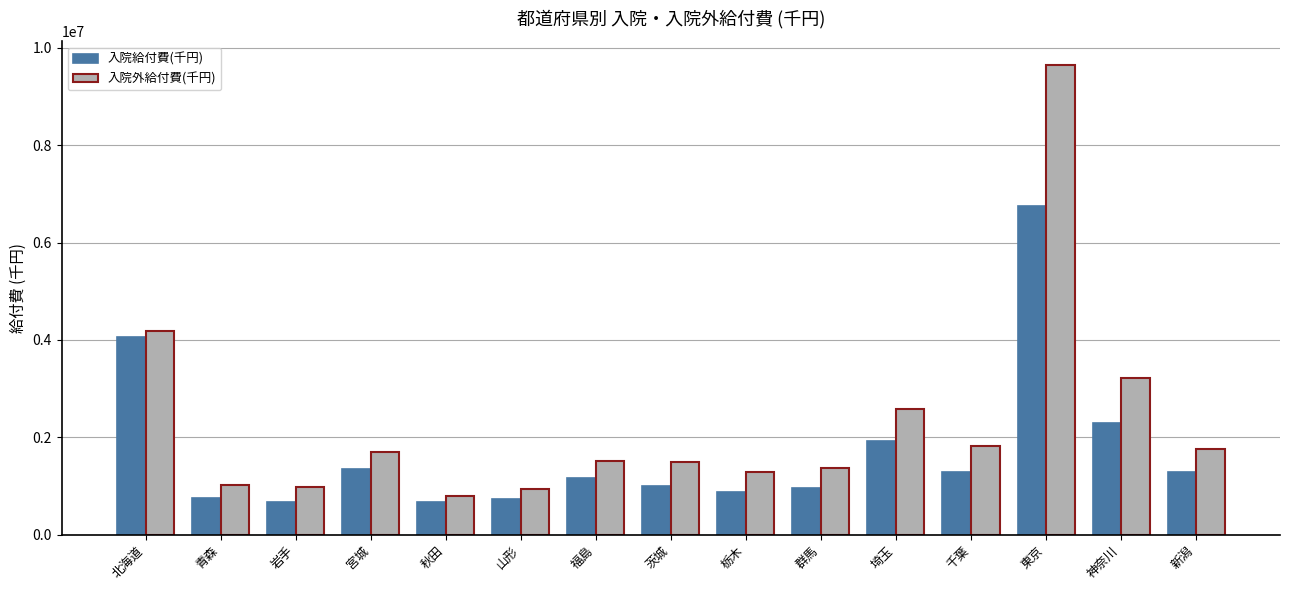

At which category is the sum across all series the highest?

東京